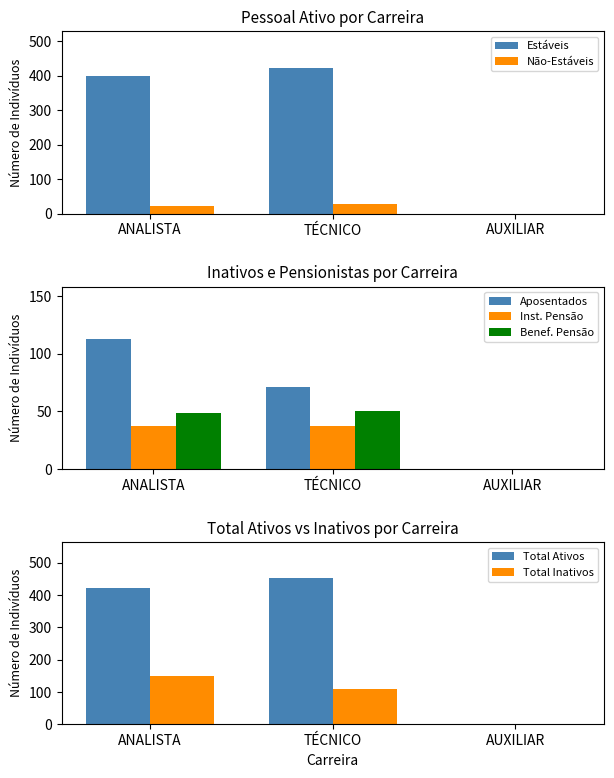

Is the value of Não-Estáveis at ANALISTA greater than the value of Estáveis at TÉCNICO?

No